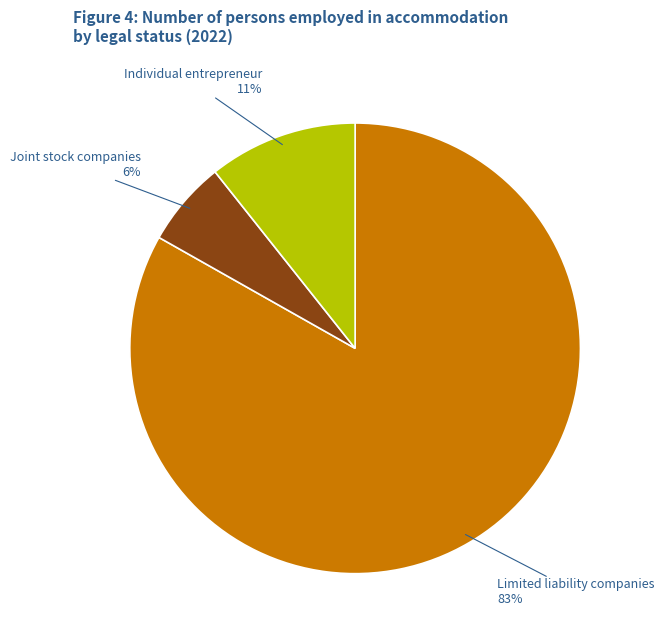

Which category has the smallest portion of the pie?

Joint stock companies